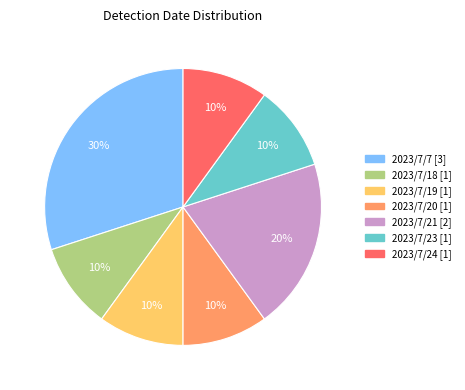

The 2023/7/20 slice represents 10% of the pie. True or false?

True